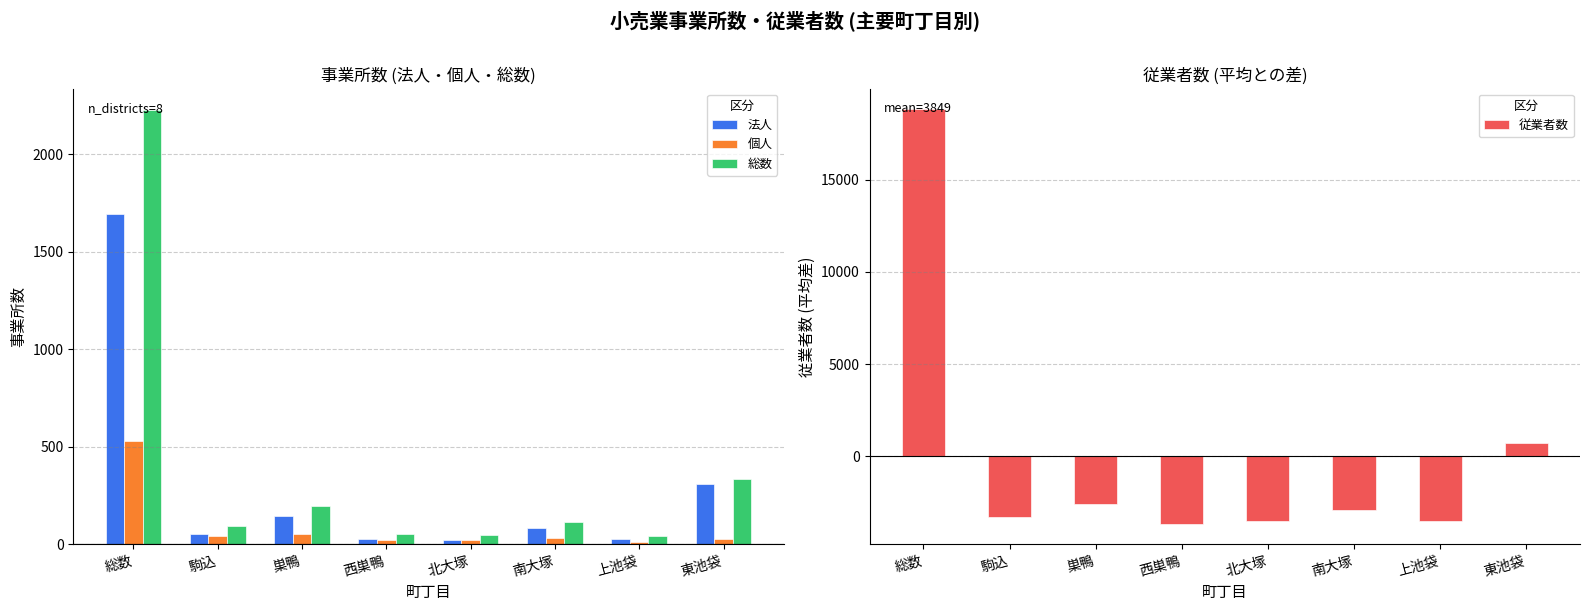

List the series in order of their overall mean, lowest first.

従業者数, 個人, 法人, 総数